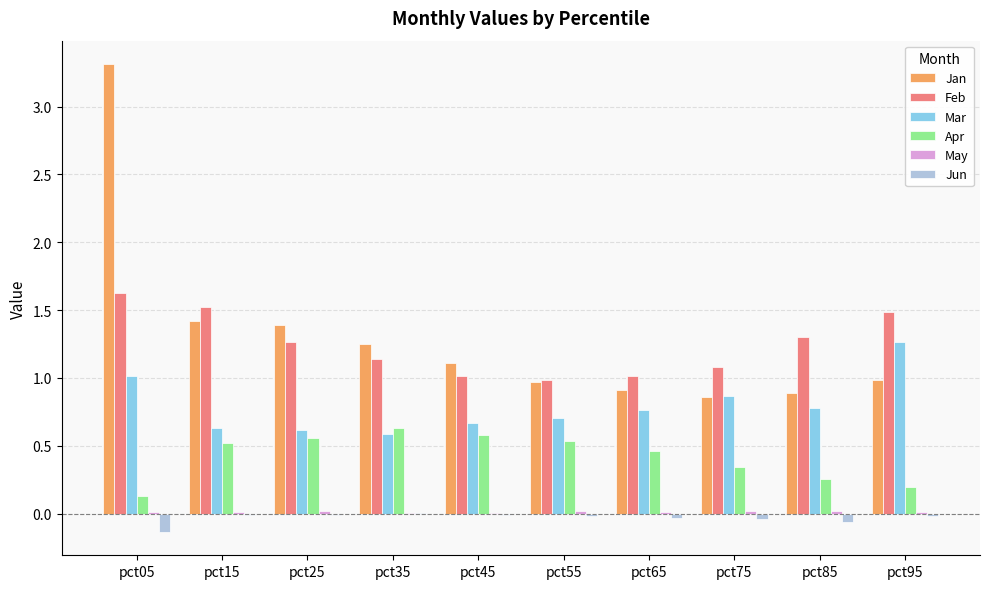

What is the spread (max minus min) of values at pct05?

3.4